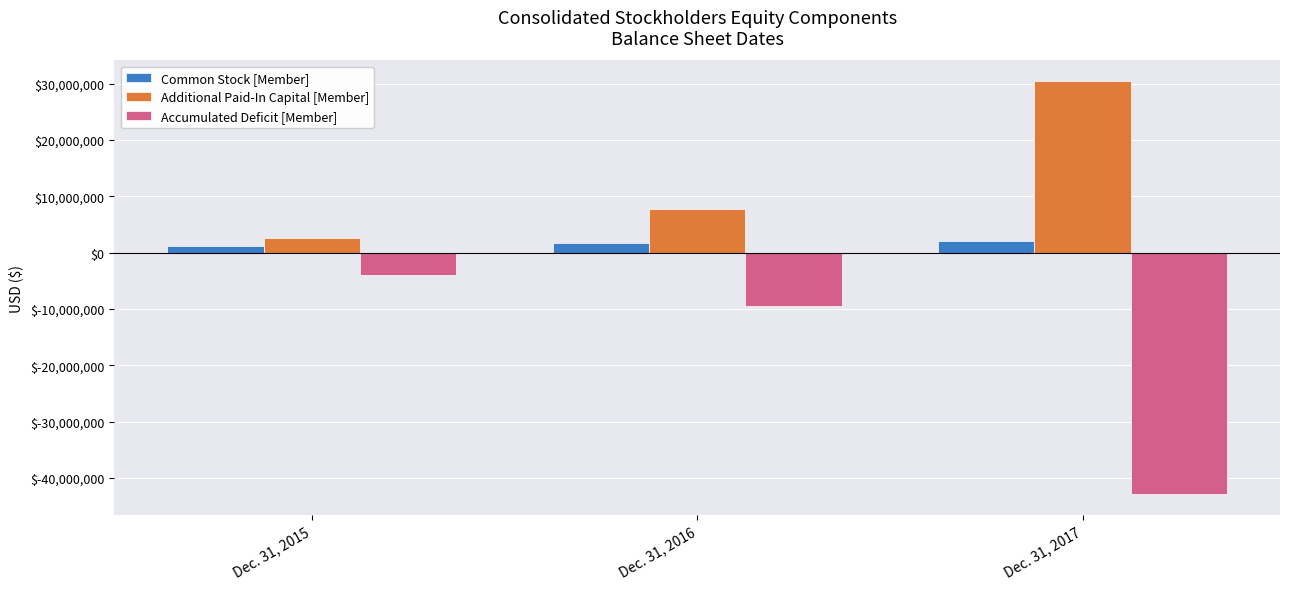

How many categories are shown in the chart?

3